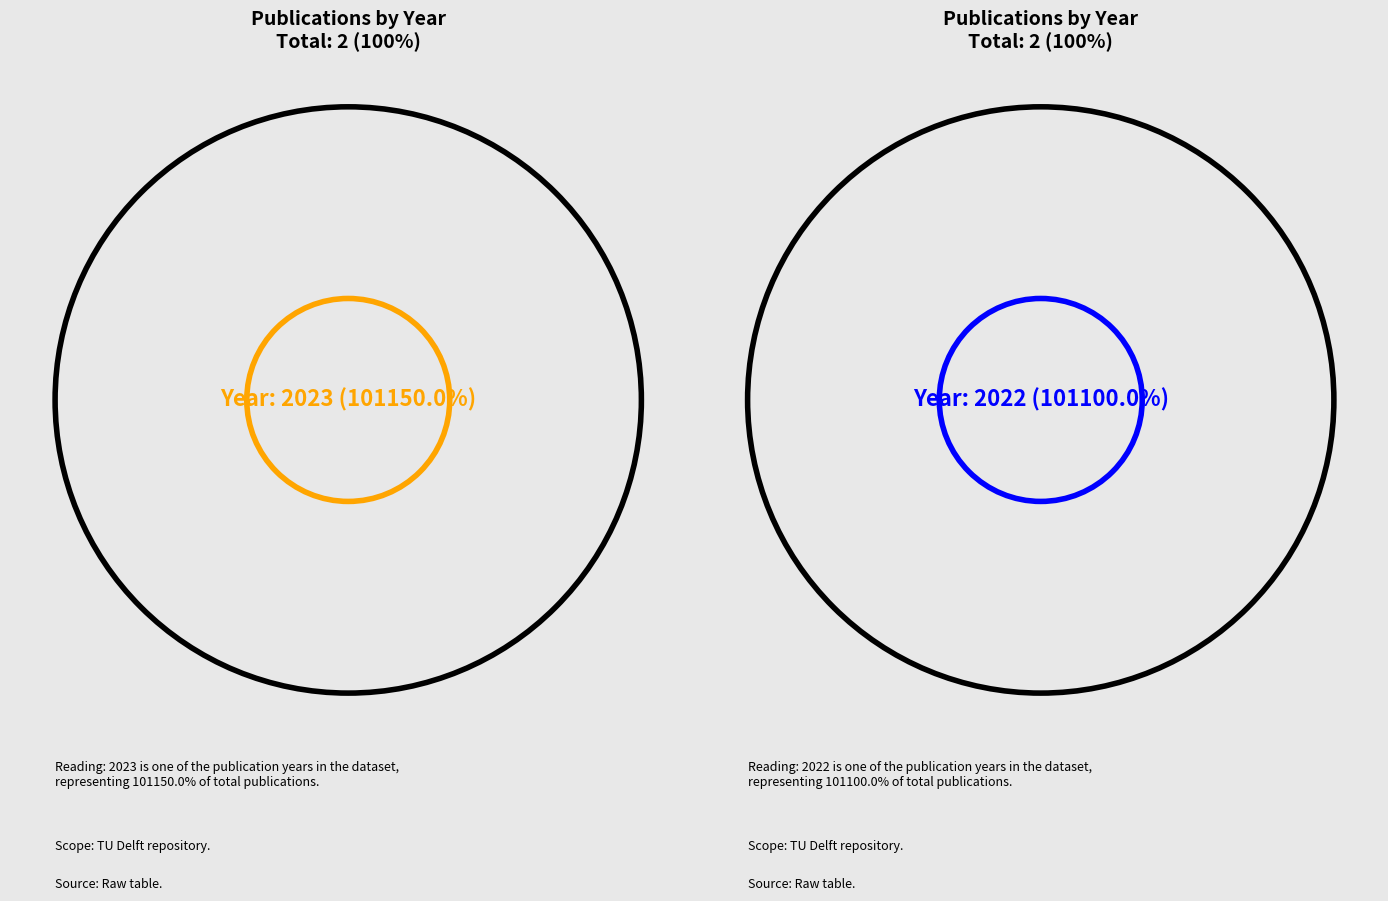

Which category has the biggest portion of the pie?

2023